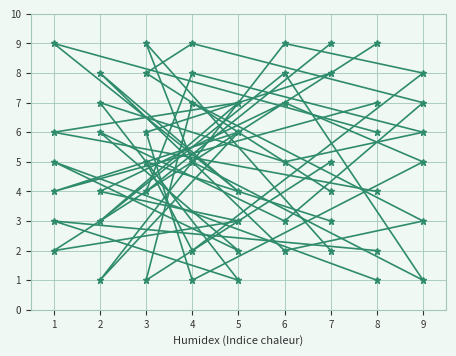

How many distinct data groups are displayed?

6